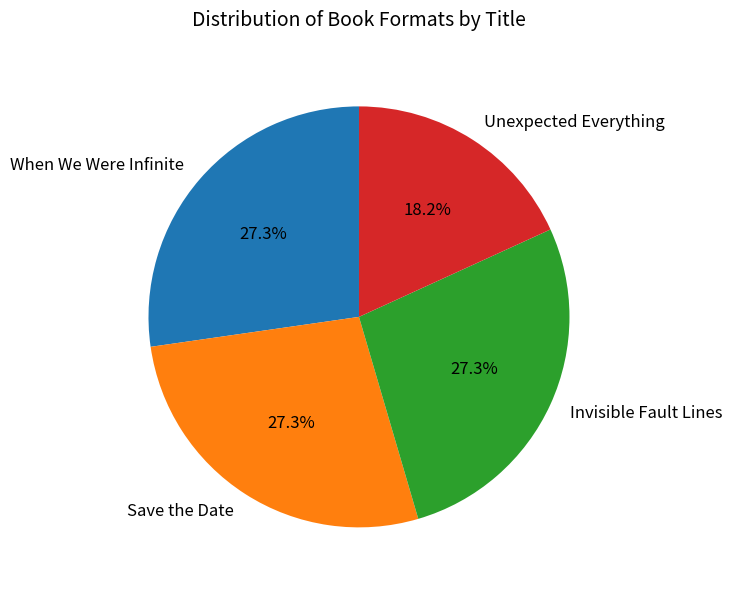

Does any single category account for the majority?

No